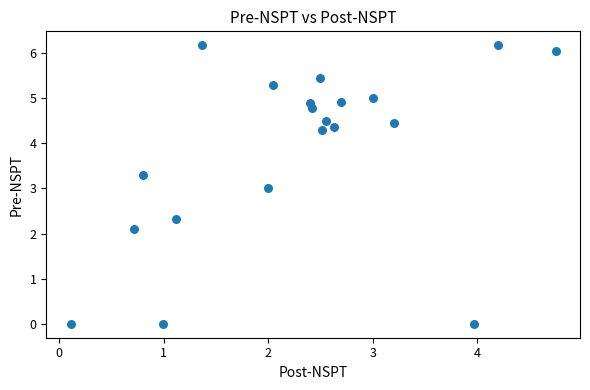

What is the range of Y values (max minus min)?

6.2